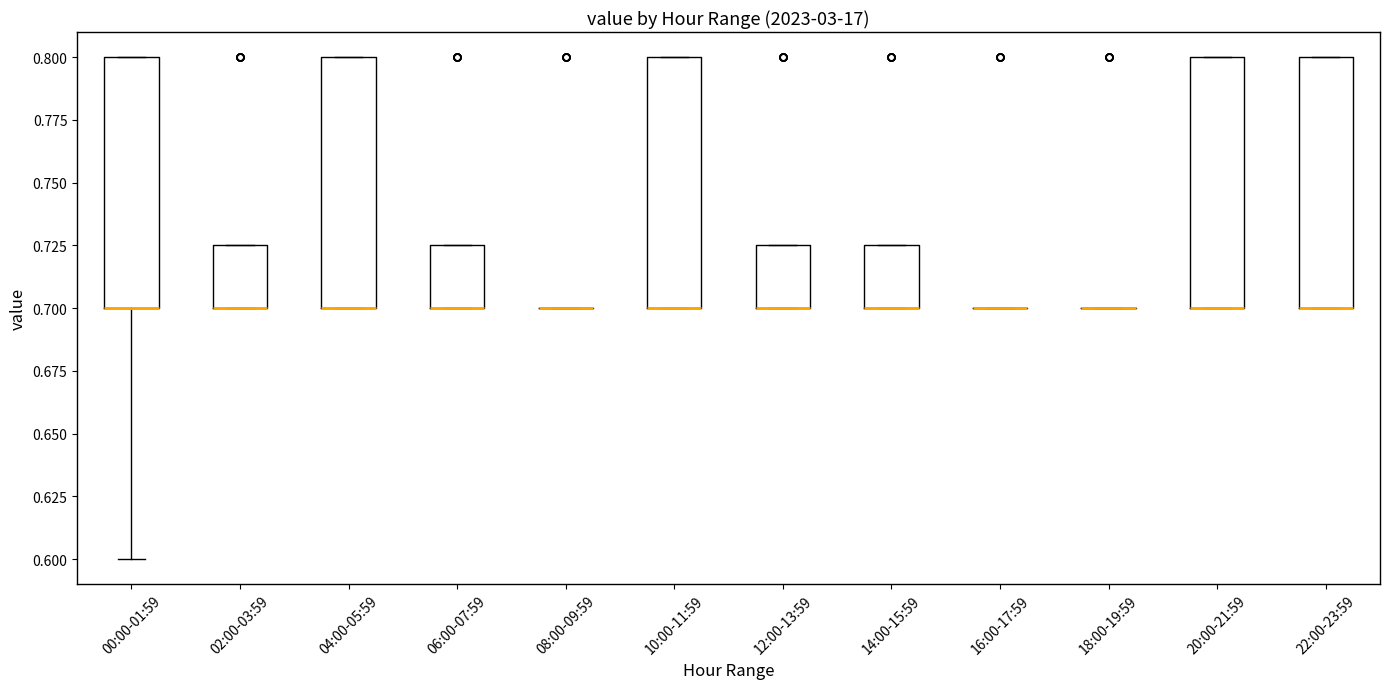

Reading left to right, transcribe this box plot: for each box, give where its median line is, the range the box spans, and where its two whiskers end, as read against the y-axis. The values are not printed on the chart, so give them approximately, as read against the axis.

00:00-01:59: median 0.700 (drawn on the box's lower edge), box 0.700 to 0.800, whiskers 0.600 to 0.800
02:00-03:59: median 0.700 (drawn on the box's lower edge), box 0.700 to 0.725, whiskers 0.700 to 0.725
04:00-05:59: median 0.700 (drawn on the box's lower edge), box 0.700 to 0.800, whiskers 0.700 to 0.800
06:00-07:59: median 0.700 (drawn on the box's lower edge), box 0.700 to 0.725, whiskers 0.700 to 0.725
08:00-09:59: box collapsed to a line at 0.700, whiskers 0.700 to 0.700
10:00-11:59: median 0.700 (drawn on the box's lower edge), box 0.700 to 0.800, whiskers 0.700 to 0.800
12:00-13:59: median 0.700 (drawn on the box's lower edge), box 0.700 to 0.725, whiskers 0.700 to 0.725
14:00-15:59: median 0.700 (drawn on the box's lower edge), box 0.700 to 0.725, whiskers 0.700 to 0.725
16:00-17:59: box collapsed to a line at 0.700, whiskers 0.700 to 0.700
18:00-19:59: box collapsed to a line at 0.700, whiskers 0.700 to 0.700
20:00-21:59: median 0.700 (drawn on the box's lower edge), box 0.700 to 0.800, whiskers 0.700 to 0.800
22:00-23:59: median 0.700 (drawn on the box's lower edge), box 0.700 to 0.800, whiskers 0.700 to 0.800